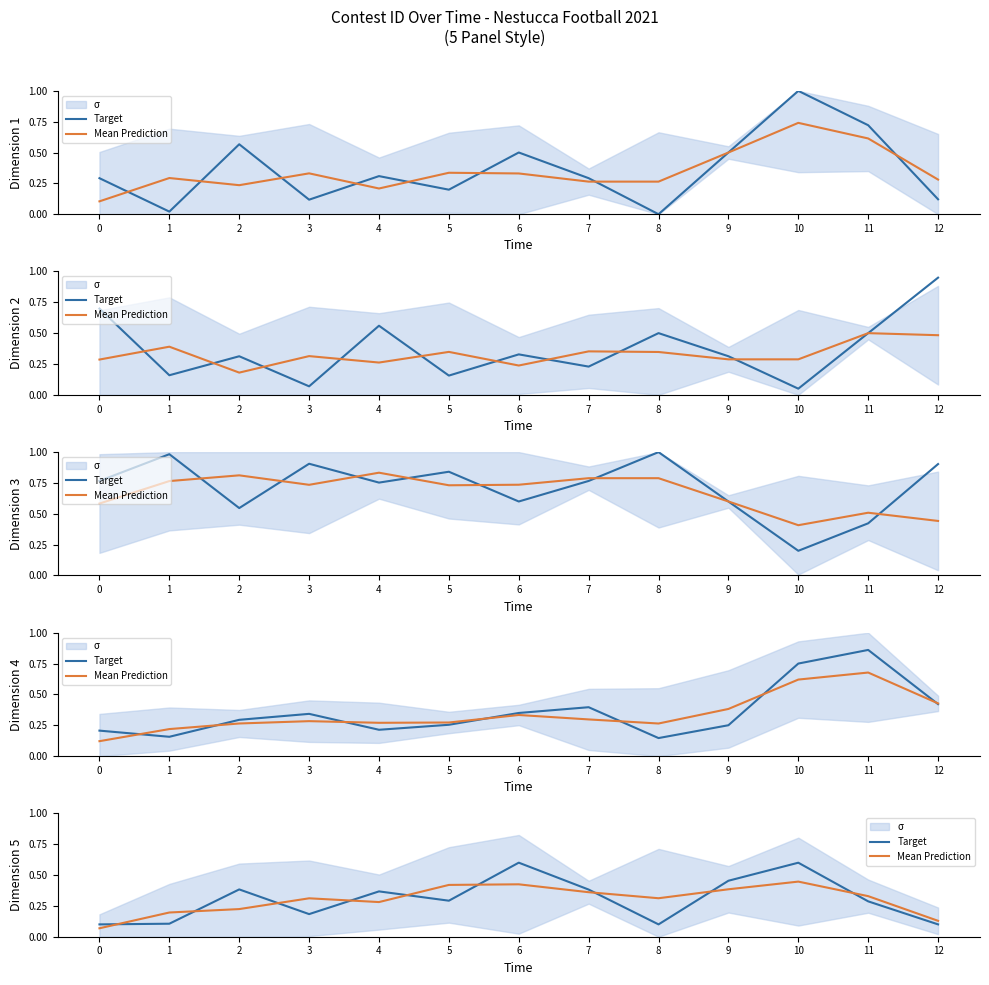

What is the total value across all series at 11?

0.6